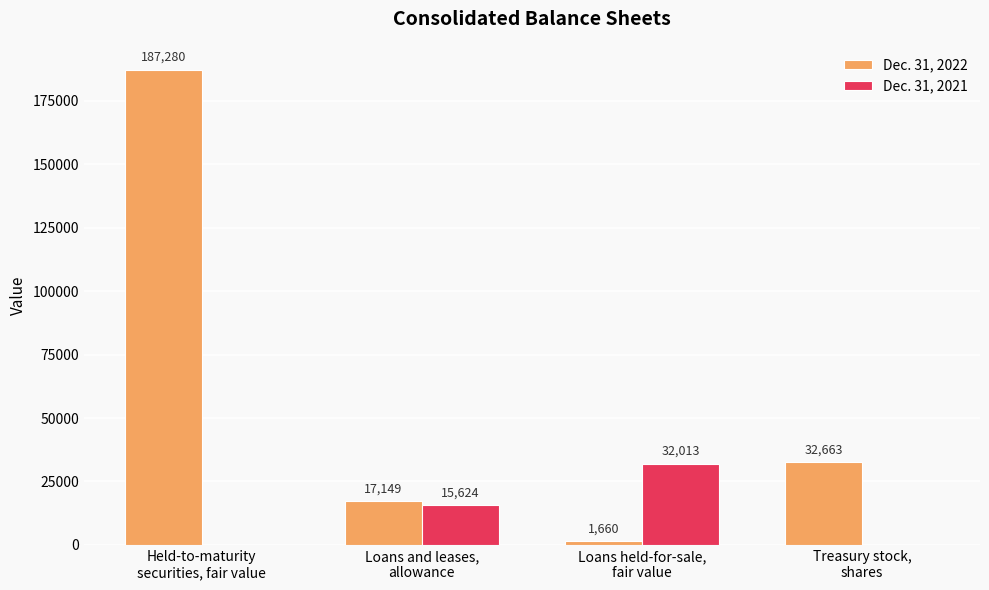

What is the difference between the Dec. 31, 2022 values at Held-to-maturity
securities, fair value and Treasury stock,
shares?

154617